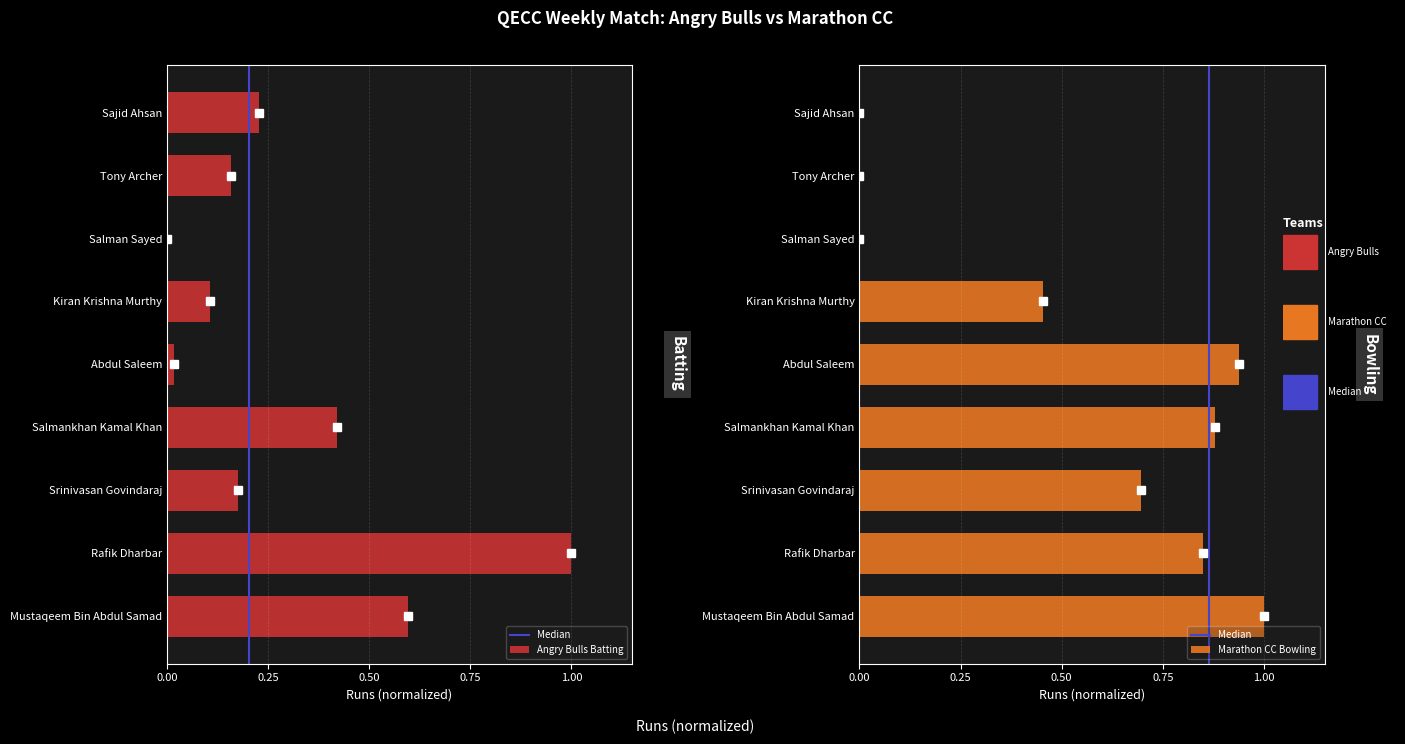

What are all the series names shown in the legend?

Angry Bulls Batting, Marathon CC Bowling